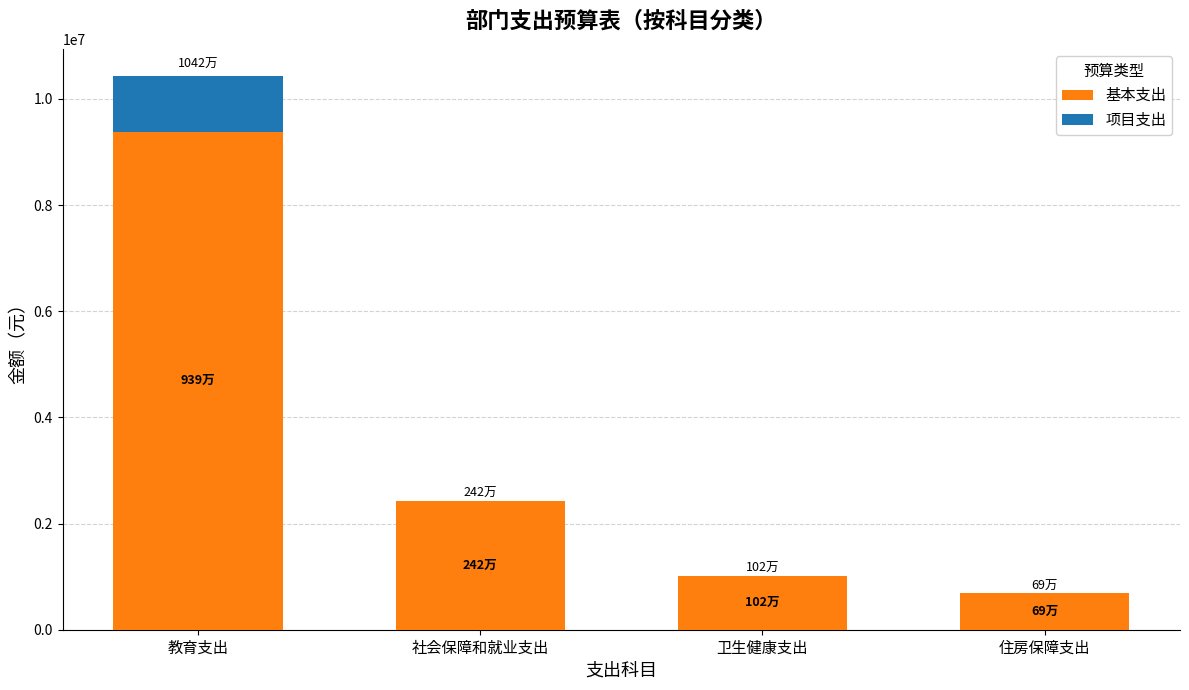

What value does the 基本支出 series have at 社会保障和就业支出?

2420316.1